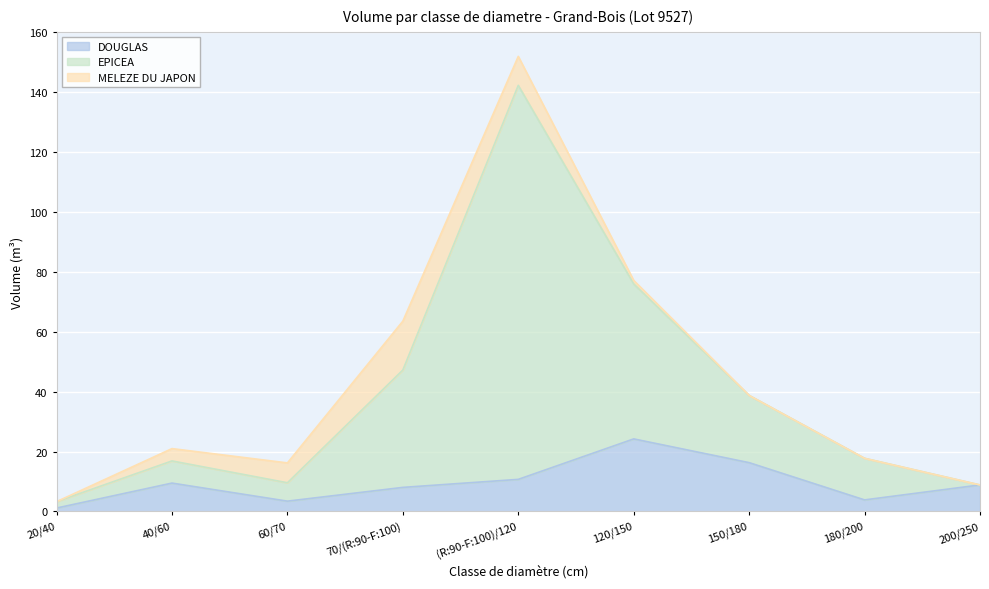

What is the spread (max minus min) of values at 150/180?

22.4